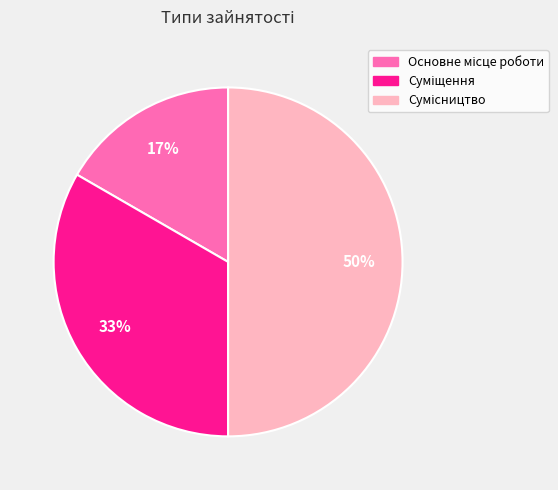

To the nearest percent, what is the difference between the largest and smallest slice percentages?

33%